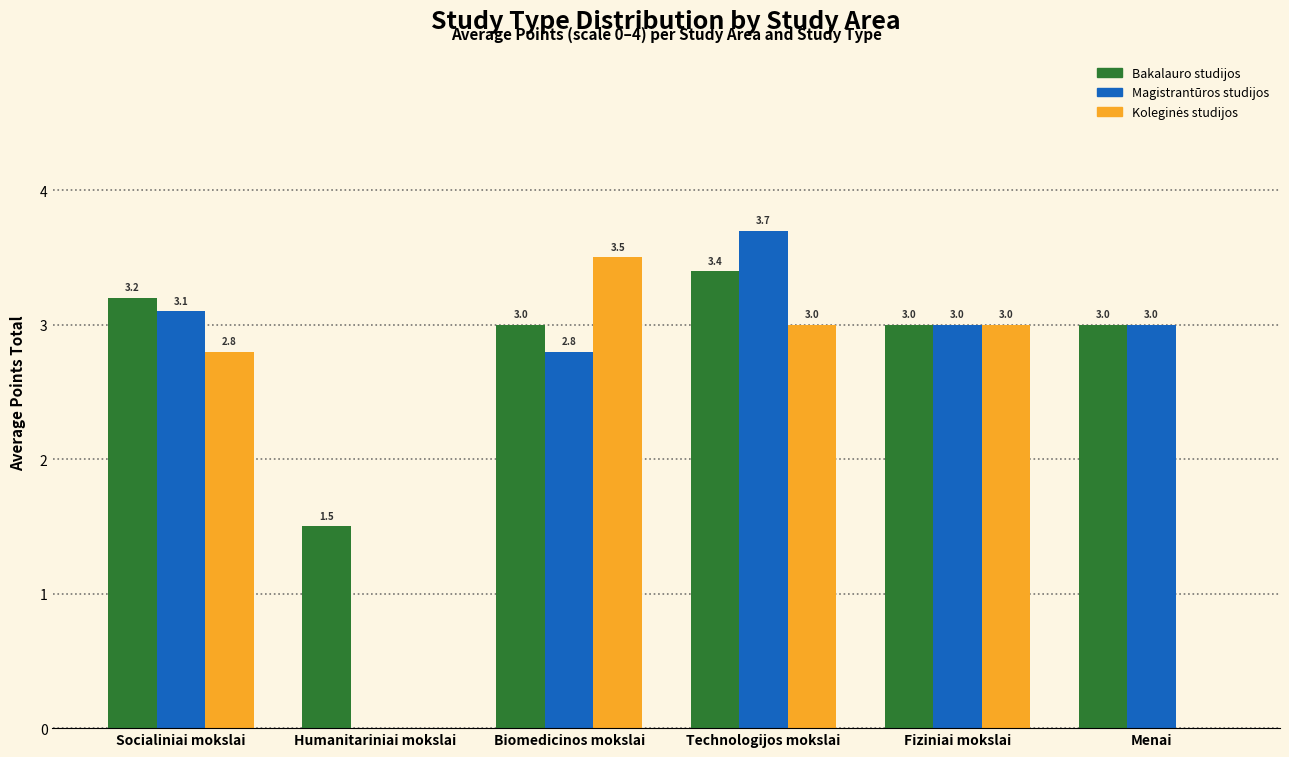

What is the highest value of the Magistrantūros studijos series?

3.7